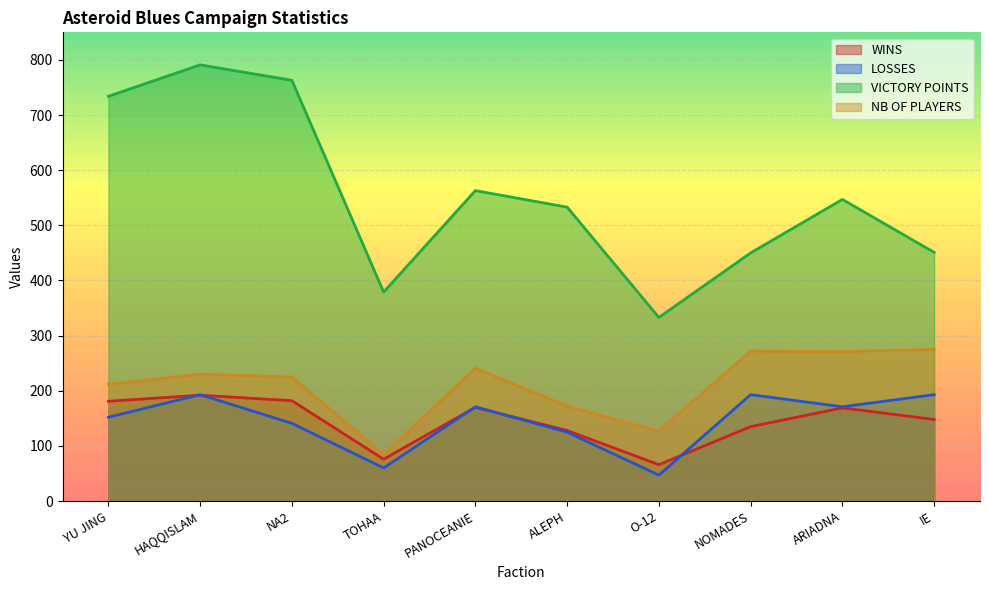

Reading right to left, what are all the values shown in this chart?

WINS: IE=148	ARIADNA=169	NOMADES=135	O-12=66	ALEPH=128	PANOCEANIE=170	TOHAA=76	NA2=182	HAQQISLAM=192	YU JING=181
LOSSES: IE=193	ARIADNA=171	NOMADES=193	O-12=47	ALEPH=125	PANOCEANIE=171	TOHAA=60	NA2=141	HAQQISLAM=193	YU JING=152
VICTORY POINTS: IE=451	ARIADNA=547	NOMADES=450	O-12=333	ALEPH=533	PANOCEANIE=563	TOHAA=379	NA2=763	HAQQISLAM=791	YU JING=734
NB OF PLAYERS: IE=275	ARIADNA=271	NOMADES=272	O-12=127	ALEPH=172	PANOCEANIE=241	TOHAA=84	NA2=225	HAQQISLAM=230	YU JING=212